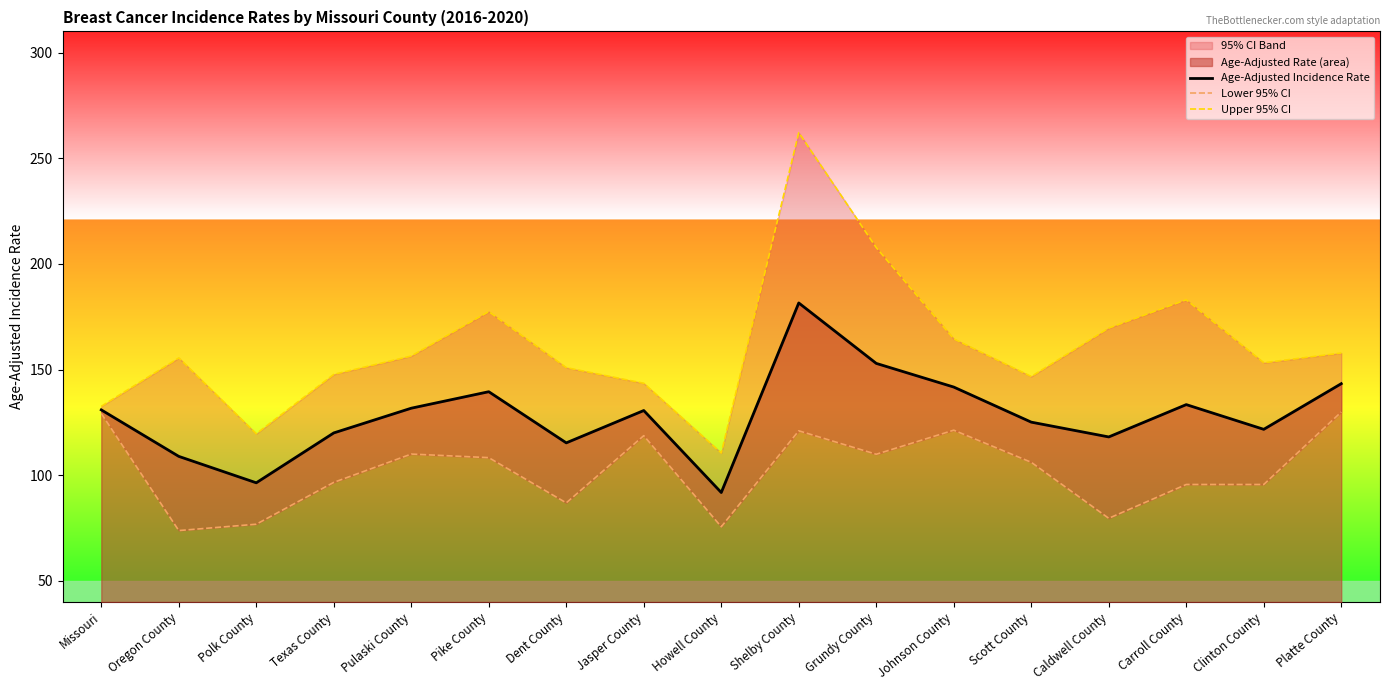

In Age-Adjusted Incidence Rate, how many points are lower than both neighbors (excluding endpoints)?

5